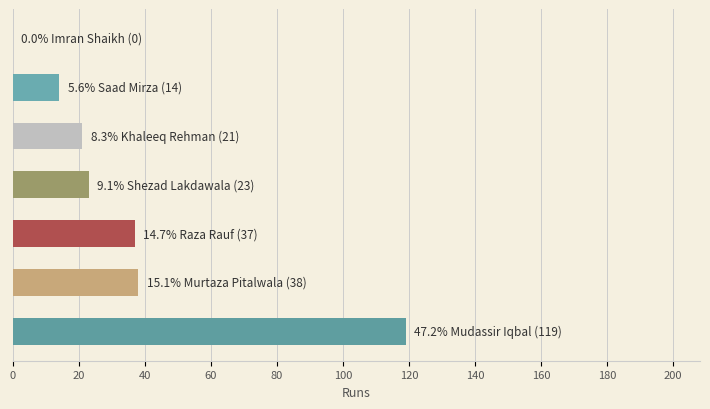

What is the sum of all values?

252